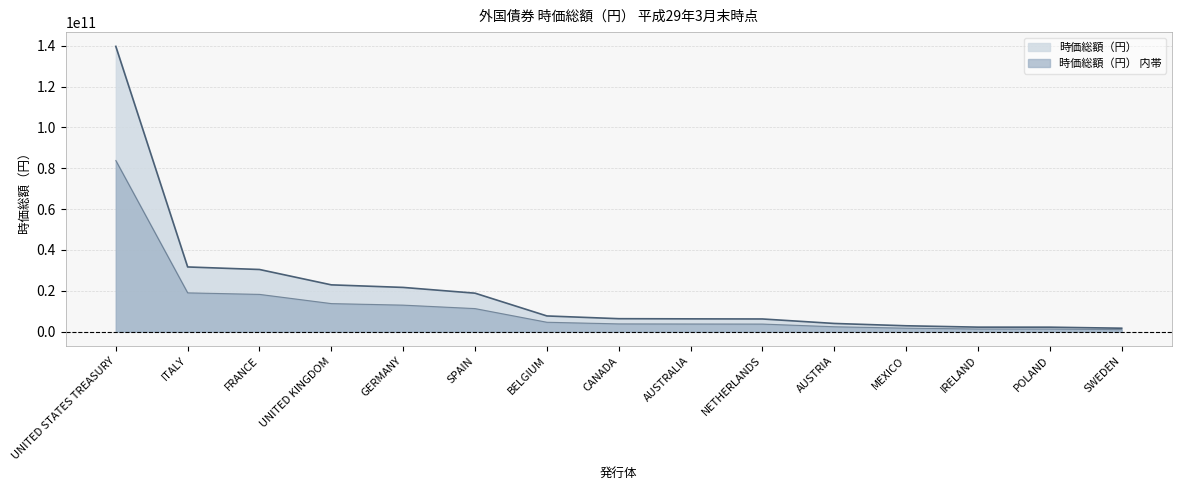

How many series are shown in this chart?

2